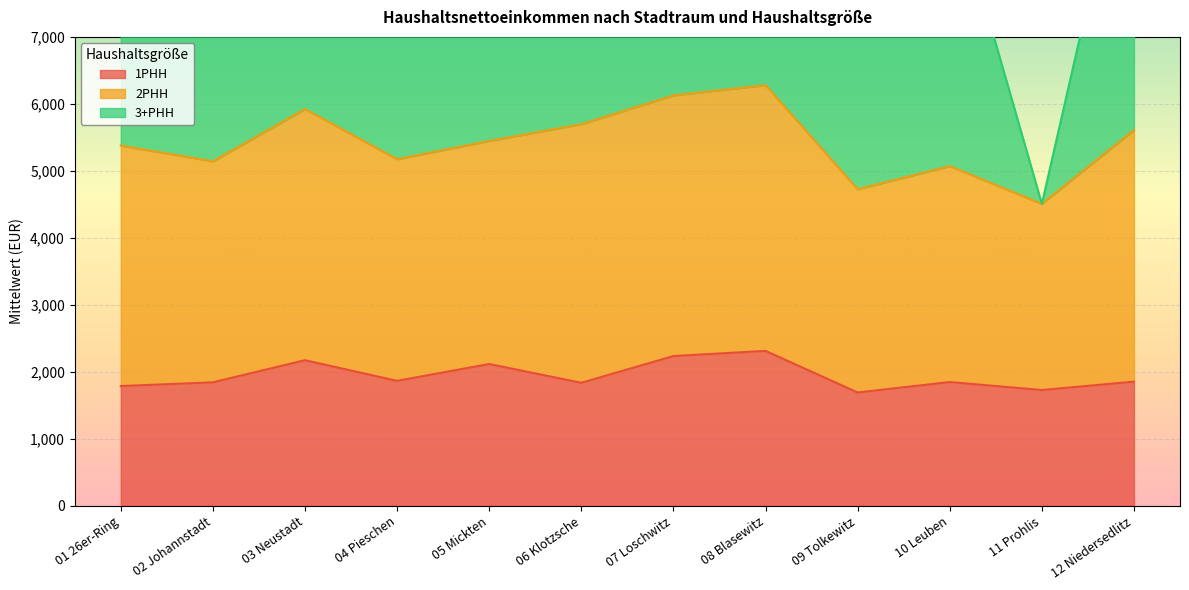

True or false: 3+PHH and 1PHH intersect in this chart.

False